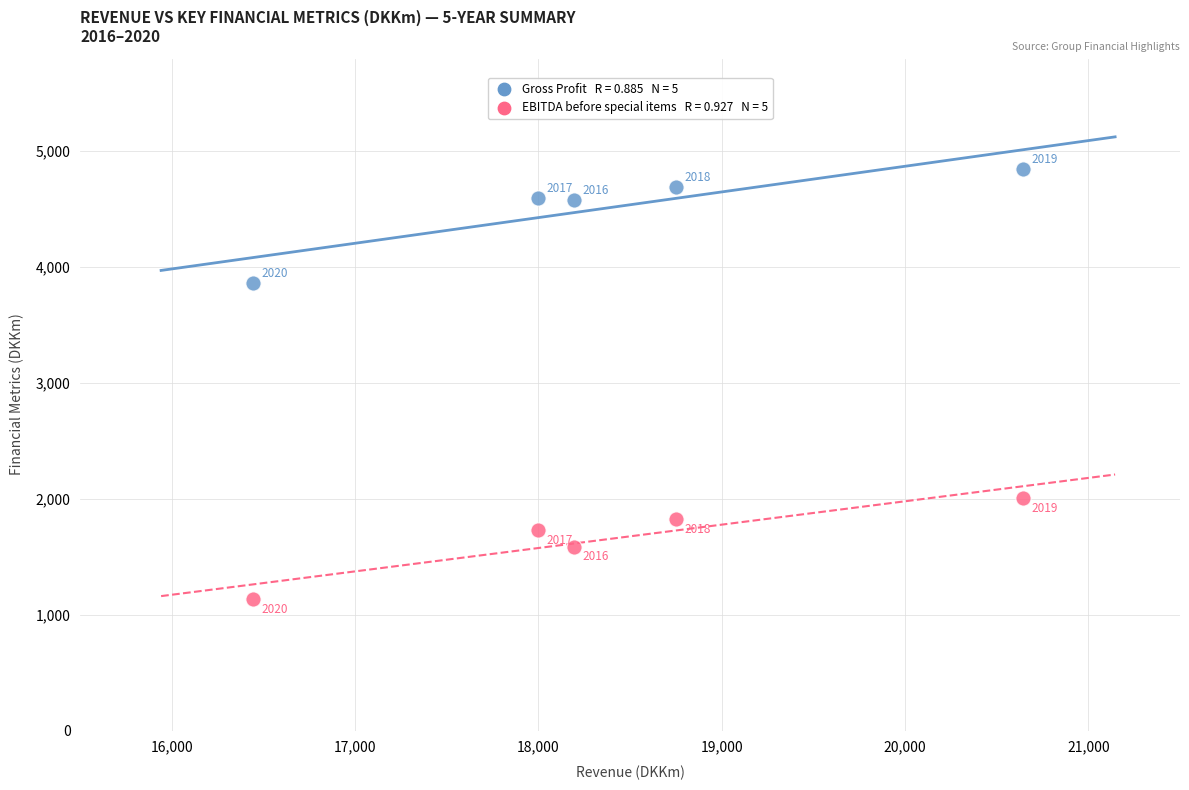

Across all data points, what is the range of Y values (max minus min)?

3715